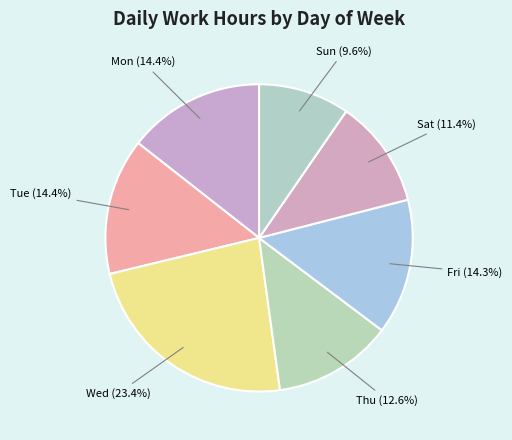

True or false: Sat accounts for 11% of the total.

True